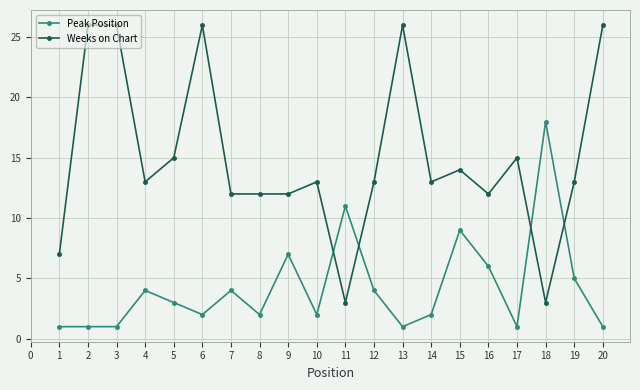

Is the value of Weeks on Chart at 18 greater than the value of Peak Position at 18?

No